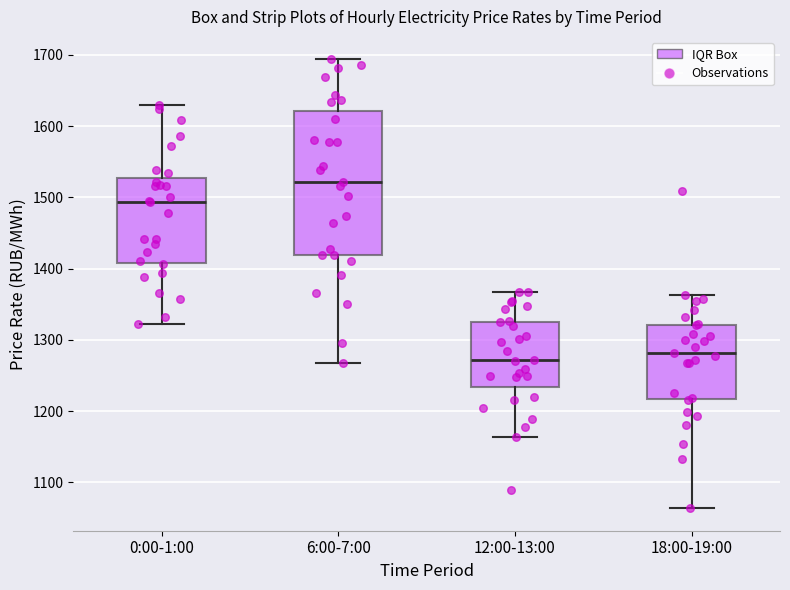

Reading left to right, transcribe this box plot: for each box, give where its median line is, the range the box spans, and where its two whiskers end, as read against the y-axis. The values are not printed on the chart, so give them approximately, as read against the axis.

0:00-1:00: median 1490, box 1410 to 1530, whiskers 1320 to 1630
6:00-7:00: median 1520, box 1420 to 1620, whiskers 1270 to 1690
12:00-13:00: median 1270, box 1230 to 1330, whiskers 1160 to 1370
18:00-19:00: median 1280, box 1220 to 1320, whiskers 1060 to 1360